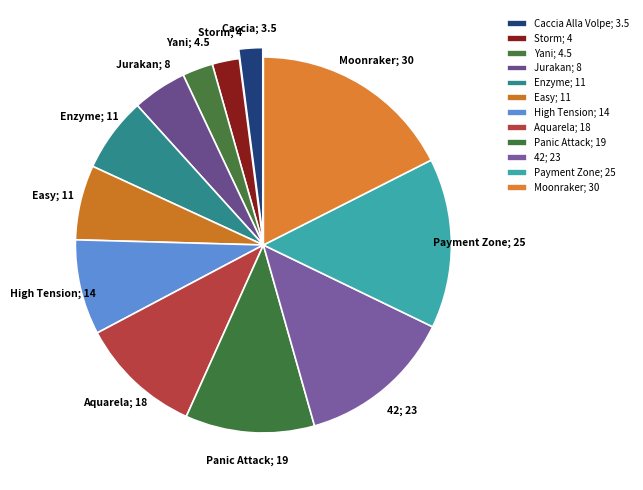

How many segments does this pie chart have?

12